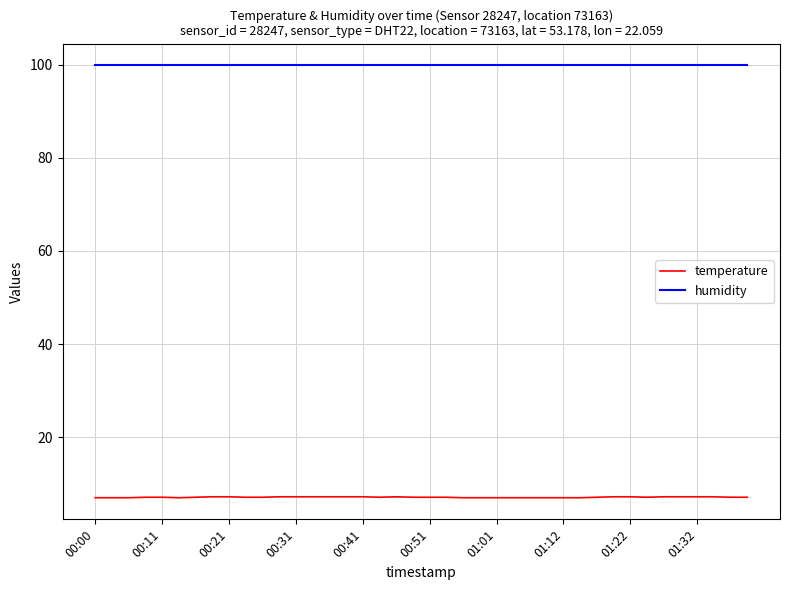

Does the chart display data point markers on the line(s)?

No